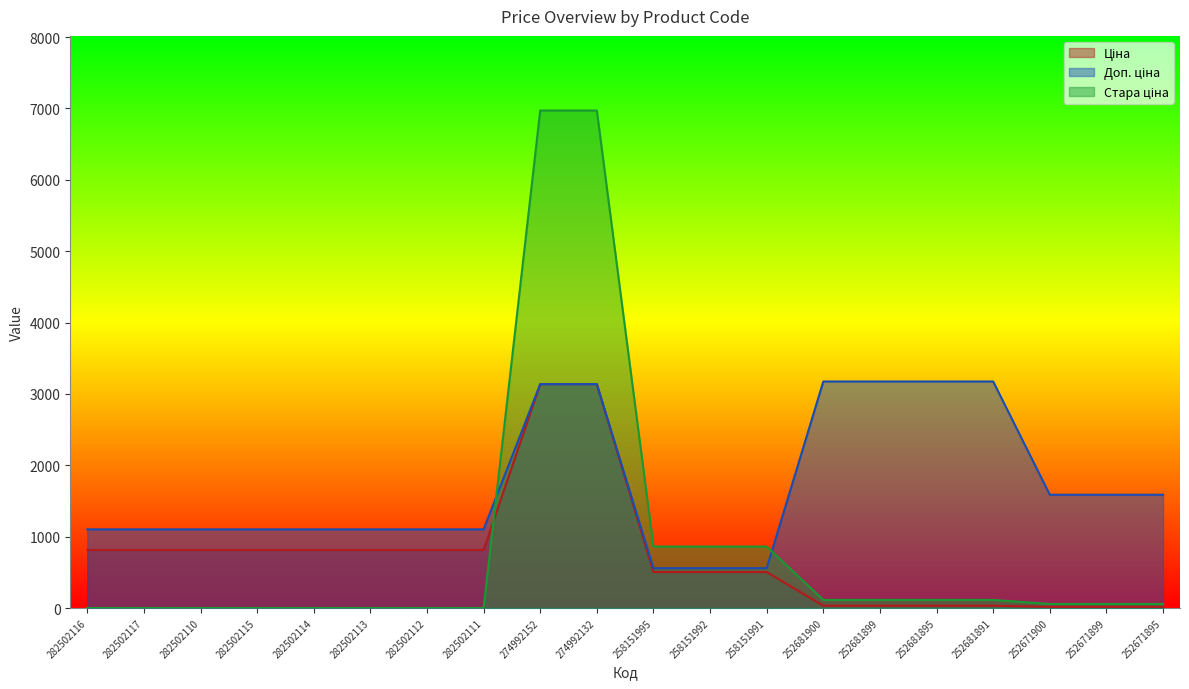

How many values in Стара ціна are above zero?

12